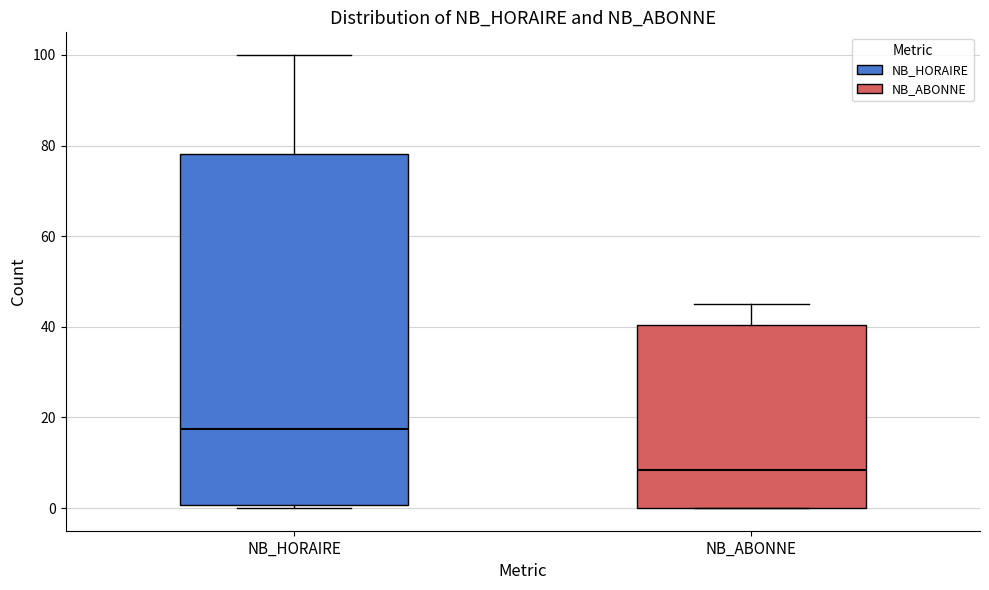

Reading left to right, read every box against the y-axis: the position of its median line, the range the box covers, and the ends of its whiskers. The values are not printed on the chart, so give them approximately, as read against the axis.

NB_HORAIRE: median 18, box 0 to 78, whiskers 0 (just below the box's lower edge) to 100
NB_ABONNE: median 8, box 0 to 40, whiskers 0 to 46